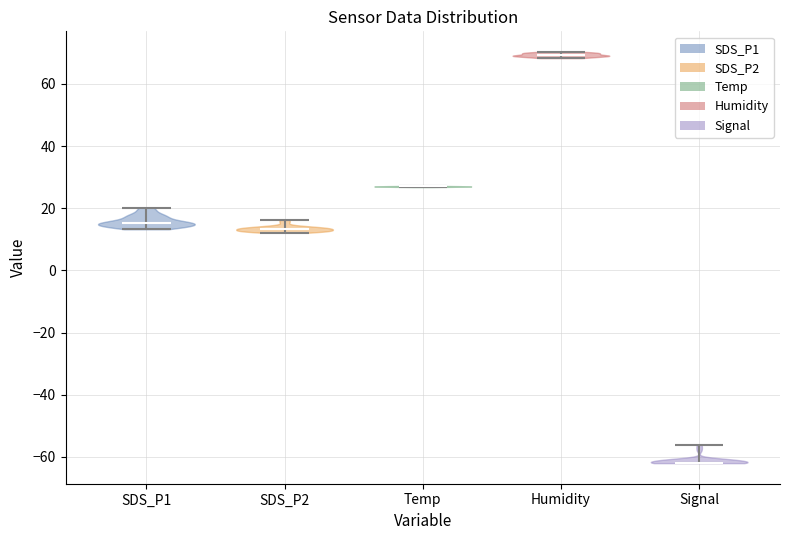

Which violin has the lowest median line?

Signal